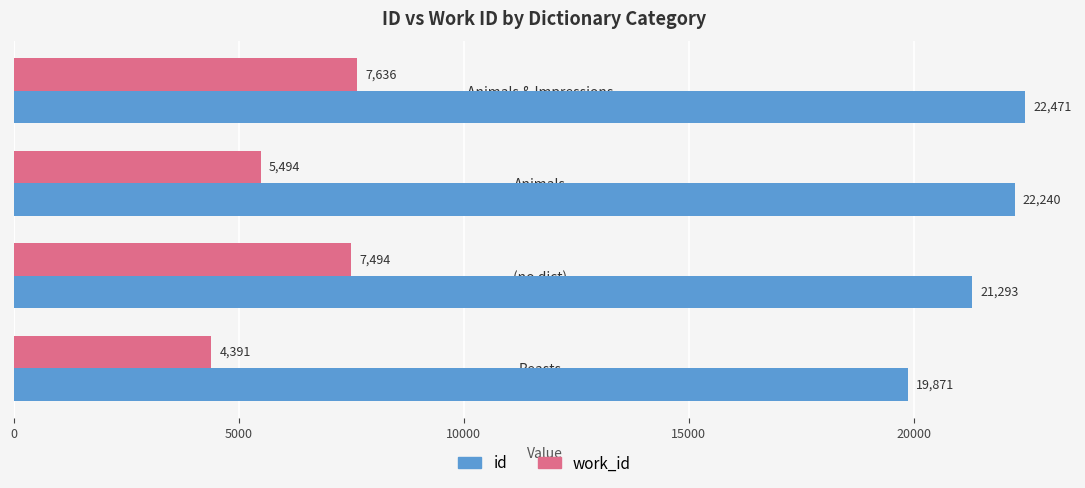

Where is work_id nearest to the value 6013?

Animals